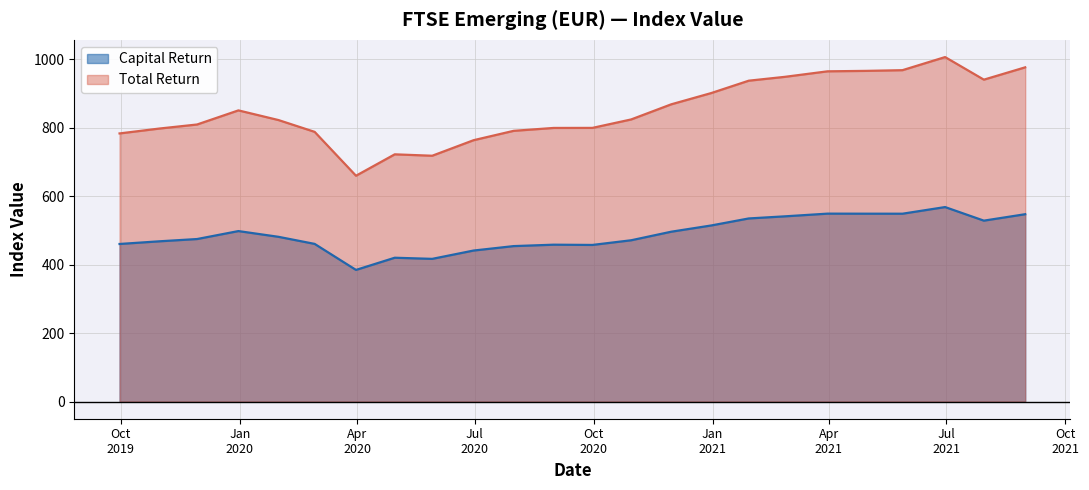

Does the chart have visible grid lines?

Yes